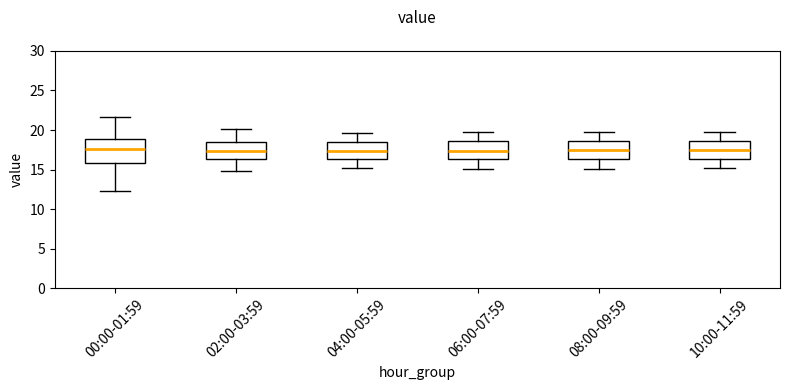

Which box is the tallest, from its lower edge to its upper edge?

00:00-01:59